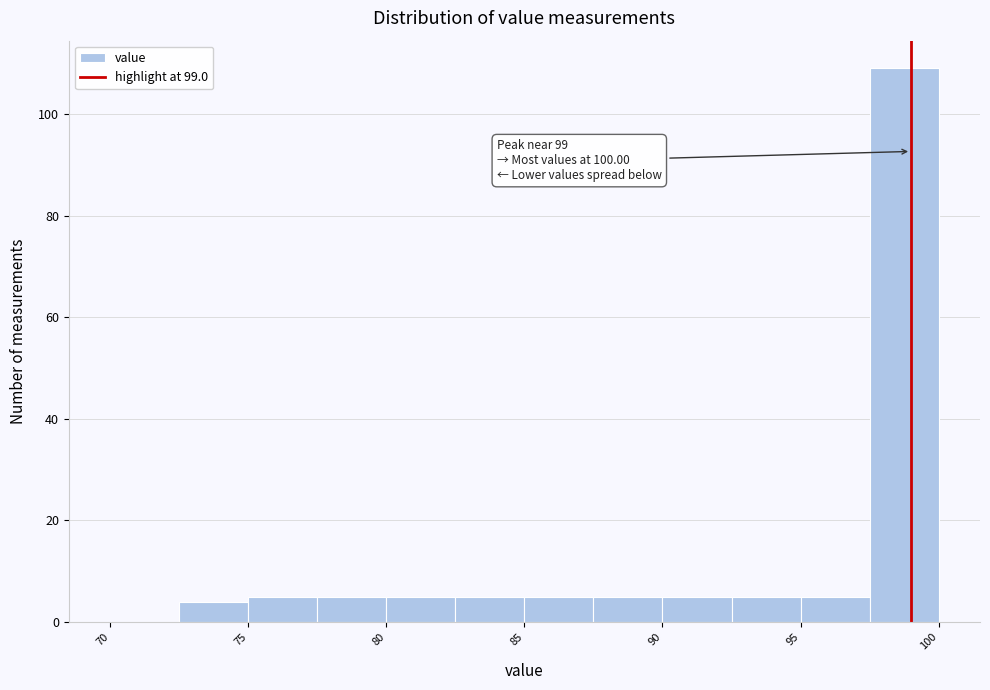

Which range on the x-axis has the tallest bar?

97.5 to 100.0